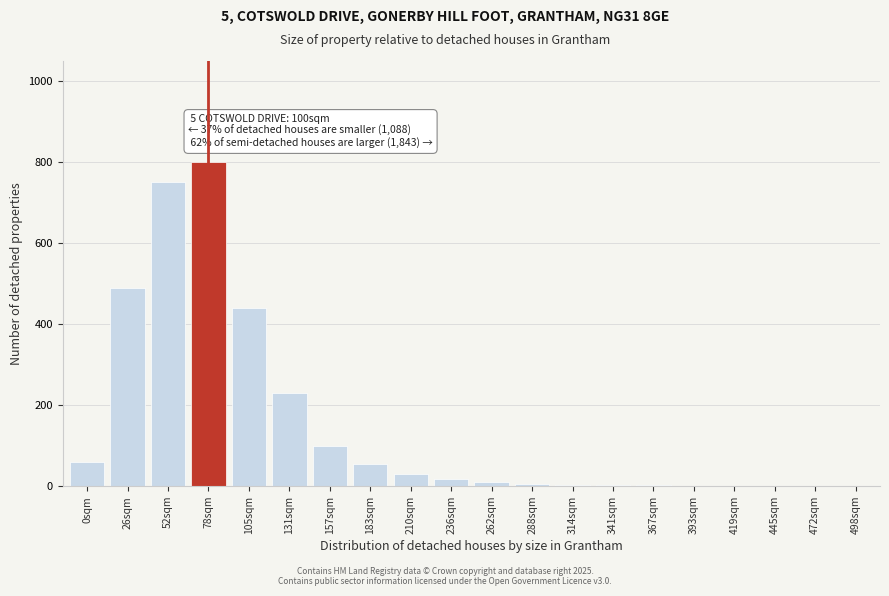

True or false: the data shows 440 at 105sqm.

True